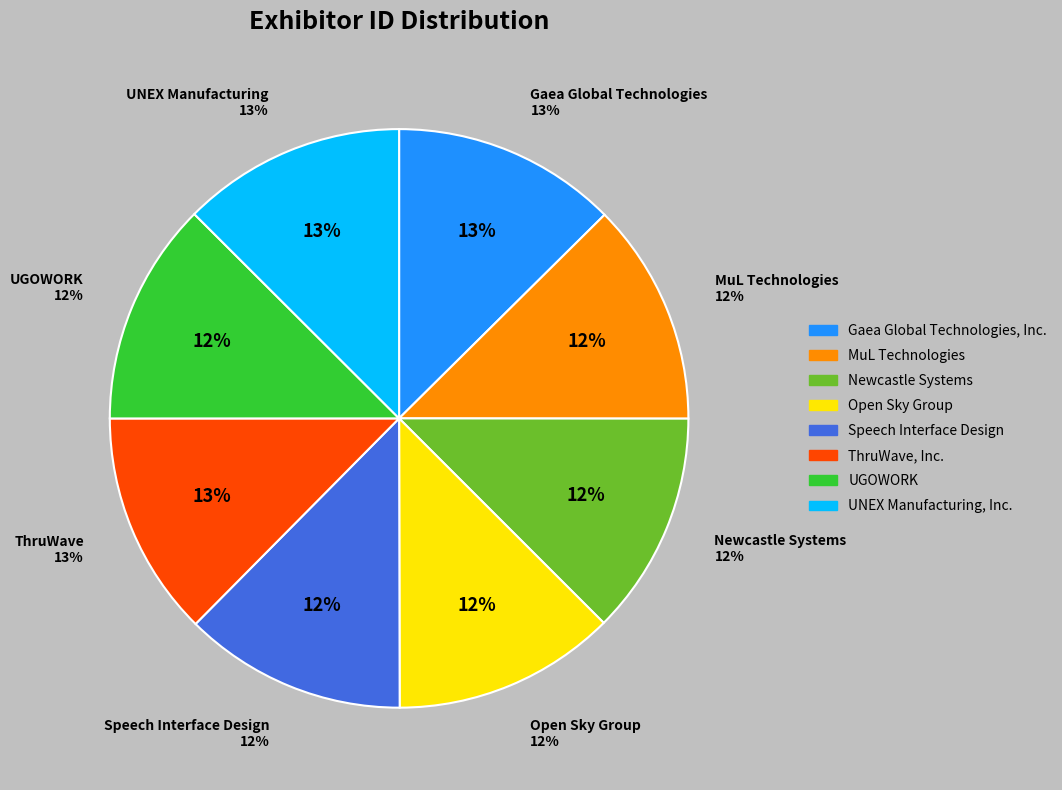

To the nearest percent, what is the combined percentage of UGOWORK and ThruWave, Inc.?

25%